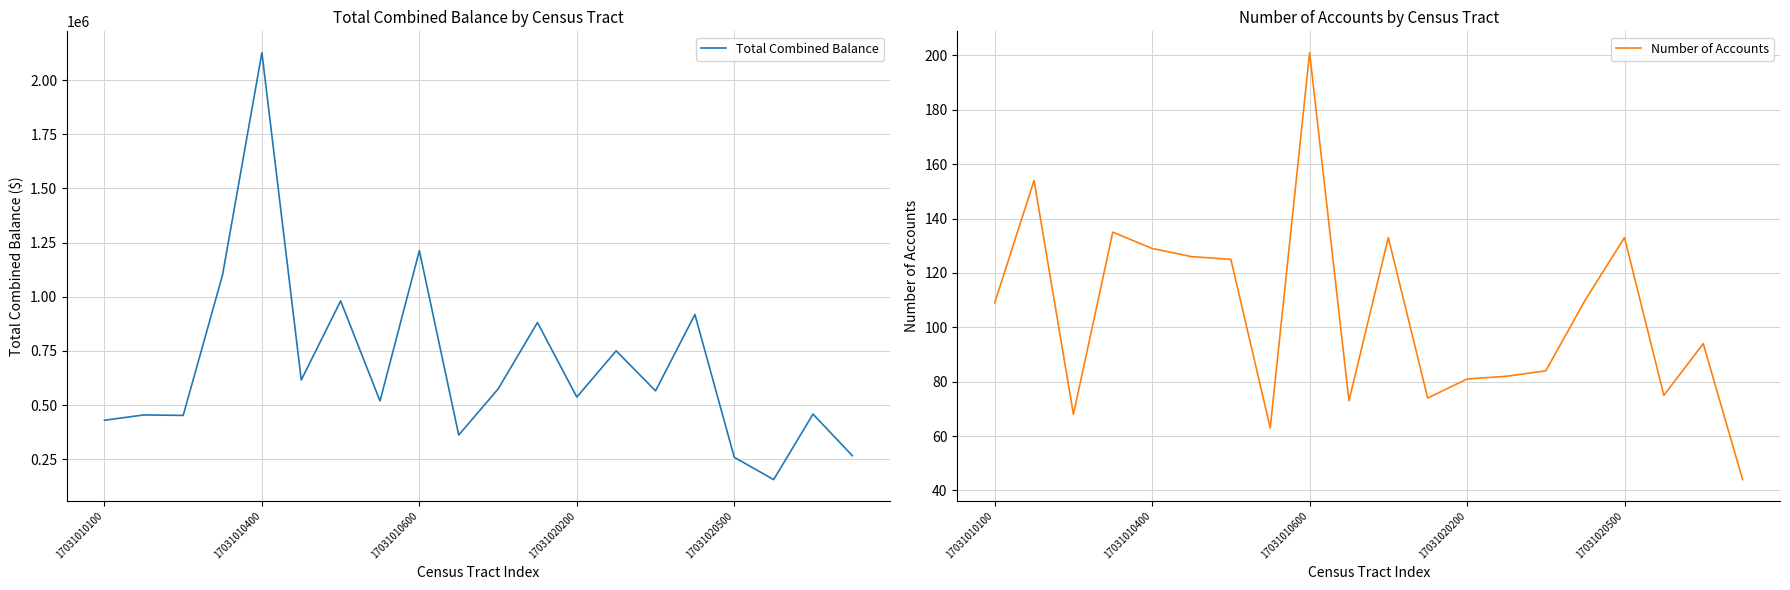

What is the minimum value for Total Combined Balance?

155964.4